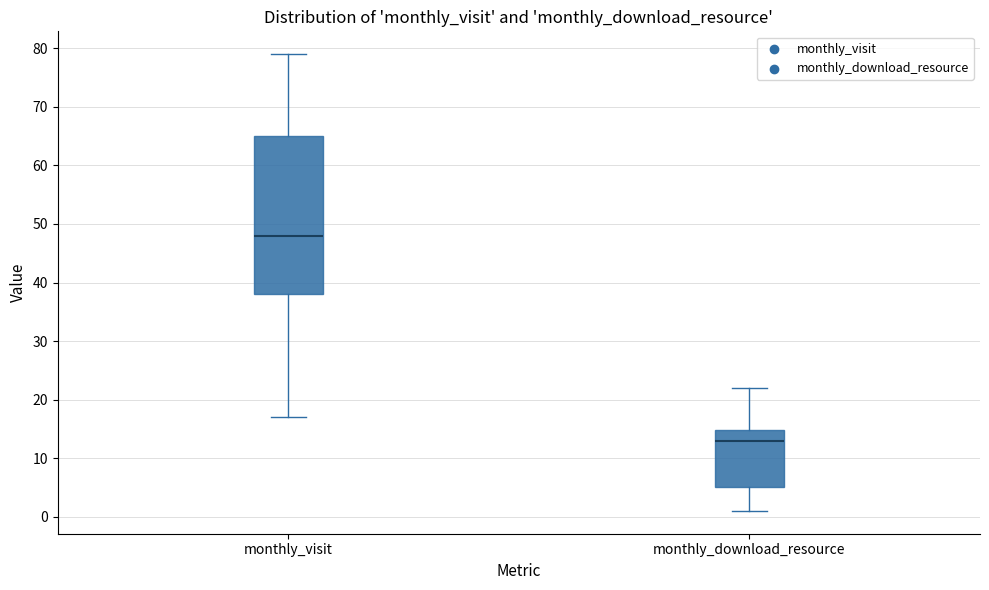

Reading left to right, transcribe this box plot: for each box, give where its median line is, the range the box spans, and where its two whiskers end, as read against the y-axis. The values are not printed on the chart, so give them approximately, as read against the axis.

monthly_visit: median 48, box 38 to 65, whiskers 17 to 79
monthly_download_resource: median 13, box 5 to 15, whiskers 1 to 22